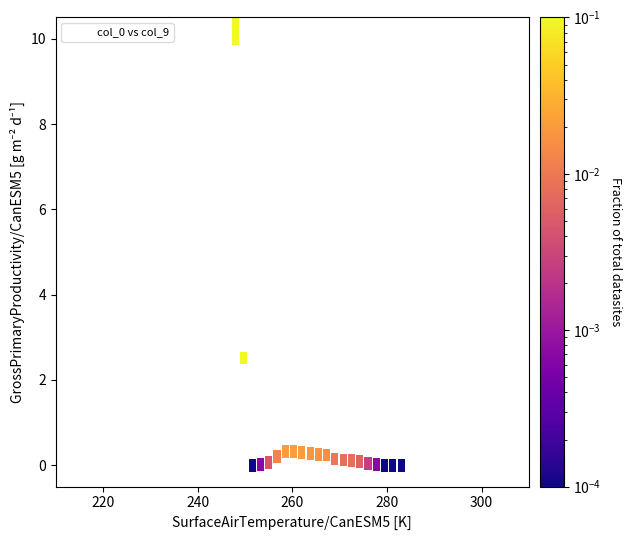

What Y value in the scatter plot is closest to 5?

2.5